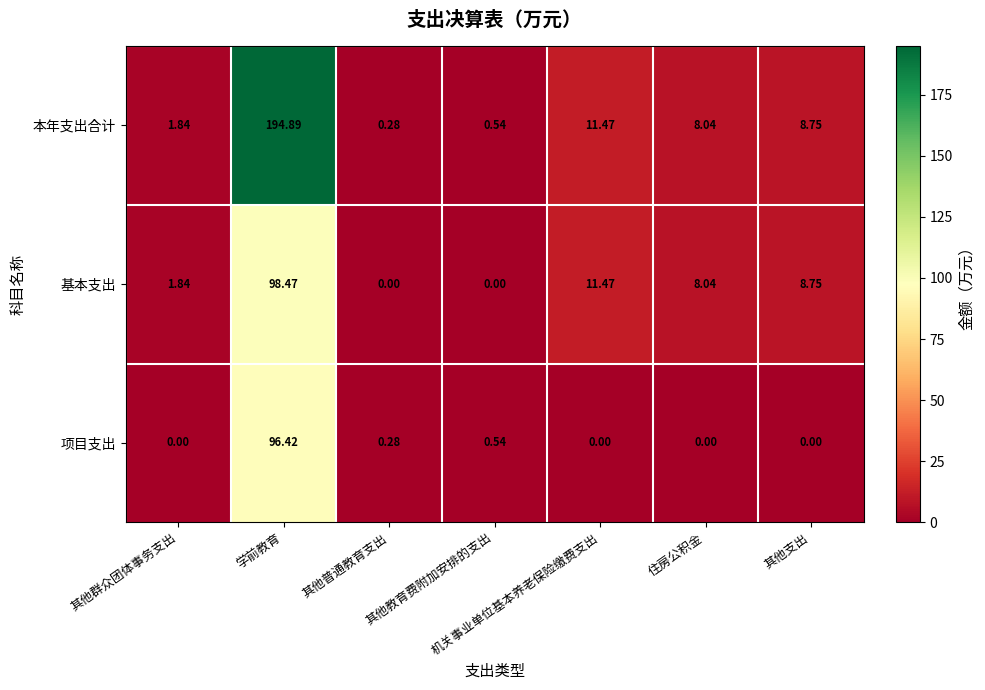

Which category has the highest value across all series?

学前教育